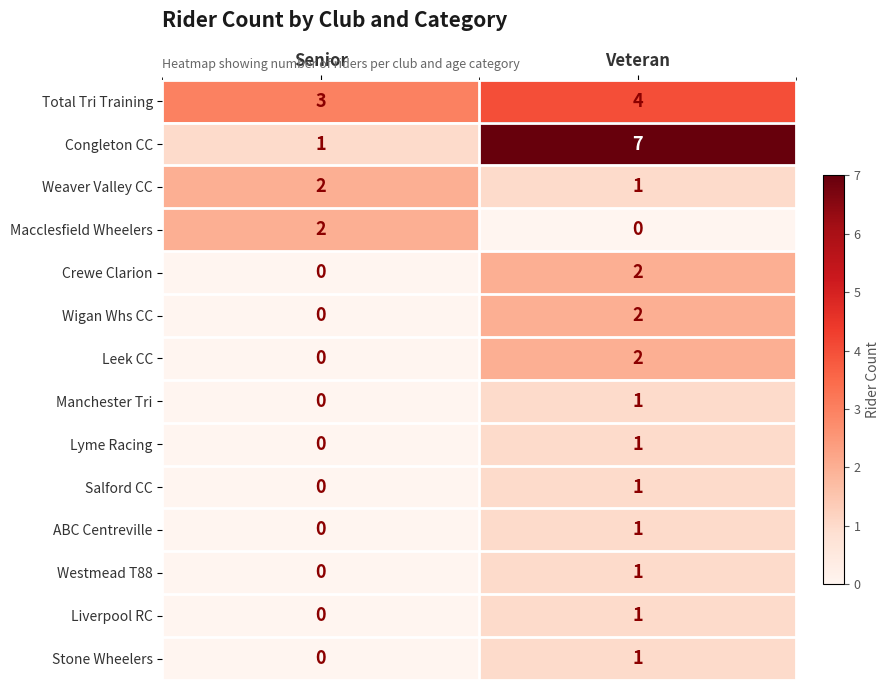

How many categories are shown in the chart?

2